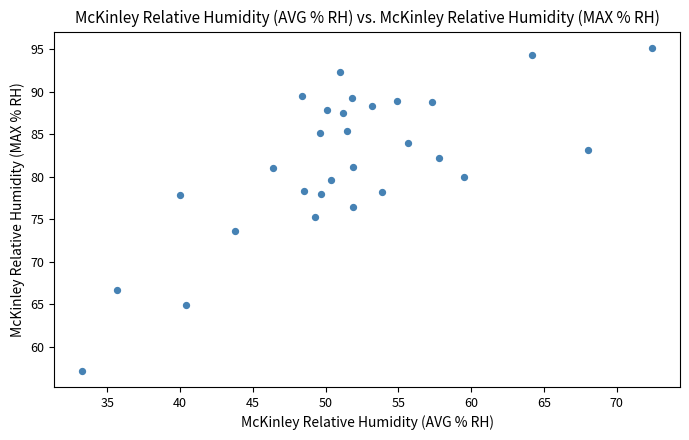

What is the range of X values (max minus min)?

39.1